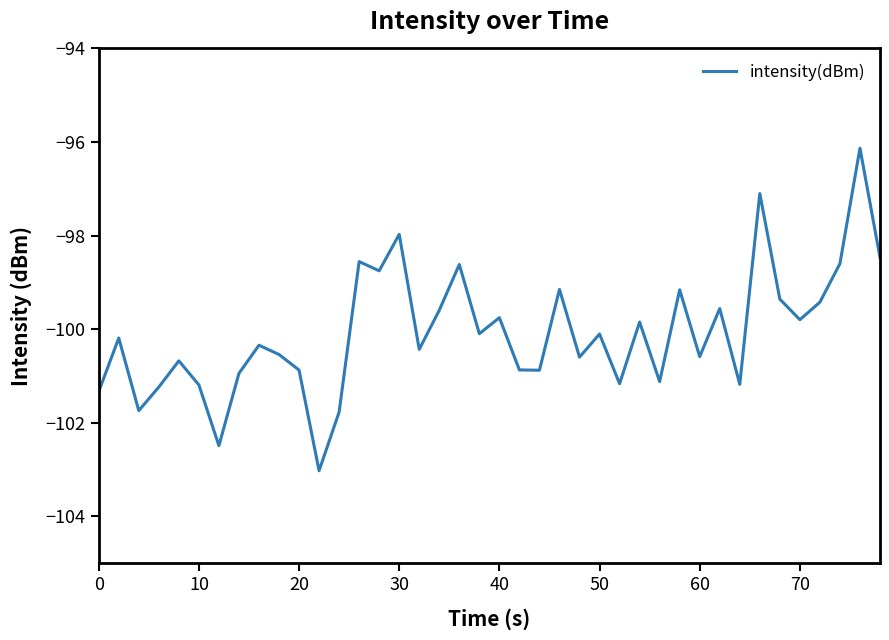

What is the maximum value shown in the chart?

-96.1